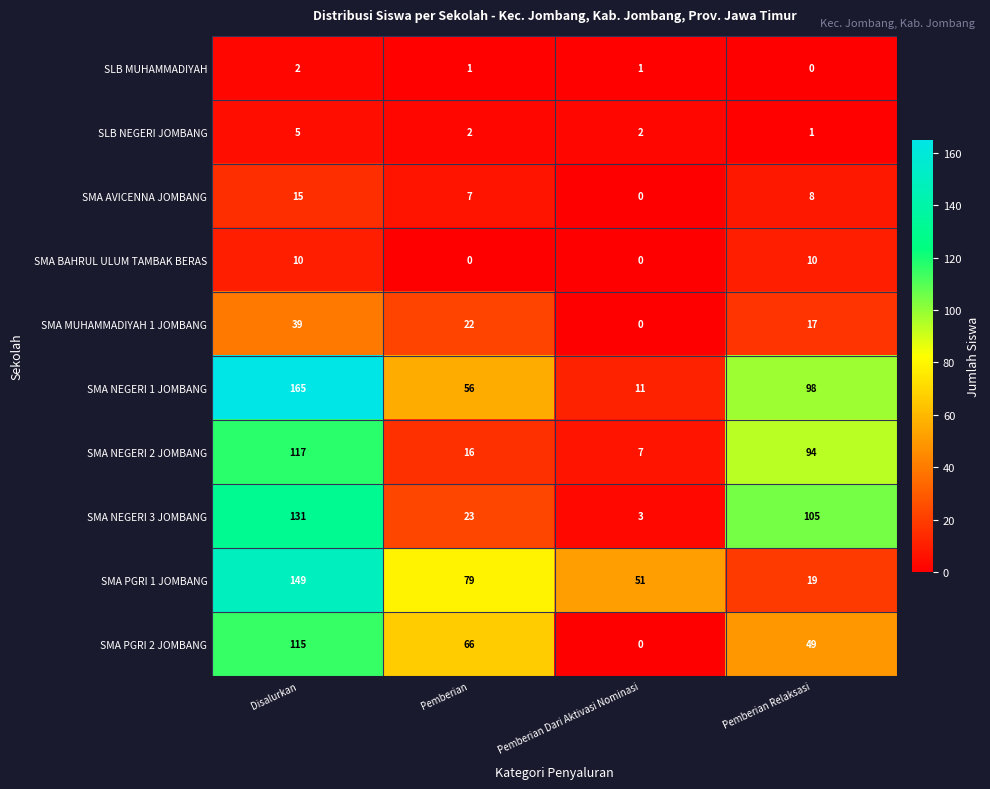

Which series has the largest total across all categories?

SMA NEGERI 1 JOMBANG